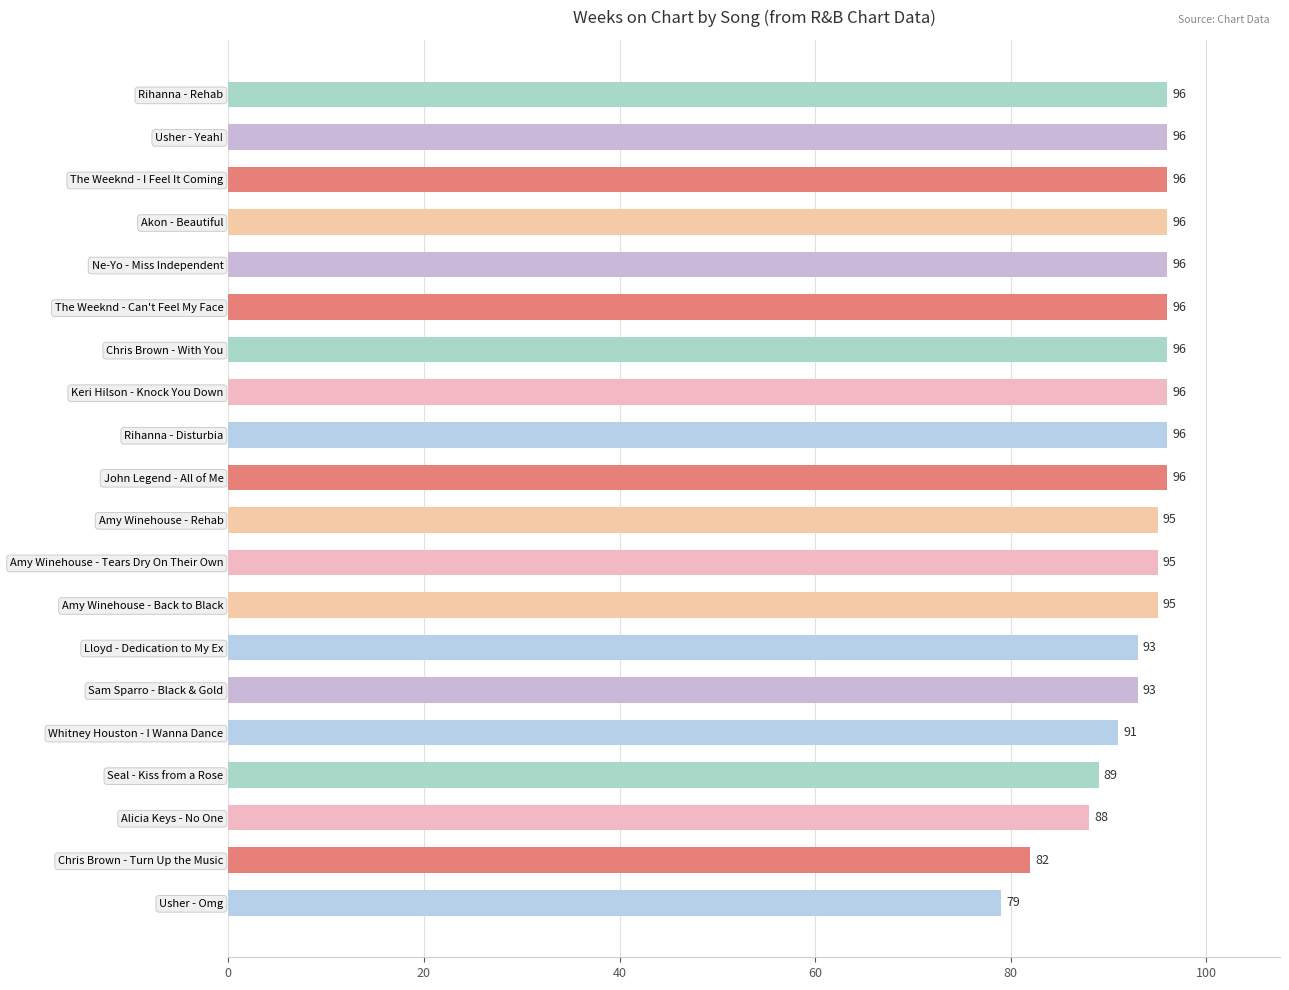

What is the minimum value shown in the chart?

79